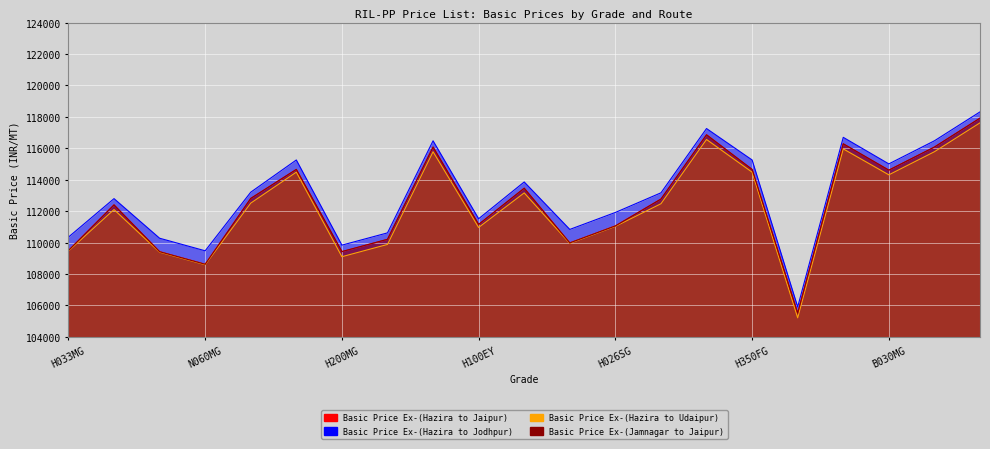

Reading left to right, what are all the values shown in this chart?

Basic Price Ex-(Hazira to Jaipur): H033MG=5492	H050MN=8402	H060MG=5422	N060MG=4622	N120MA=8812	H200FG=10652	H200MG=5422	H110MA=6202	B400MN=12082	H100EY=7152	H020EG=9462	H030SG=5982	H026SG=7062	H029SG=8772	H250FG=12862	H350FG=10652	UHF/ULF=1512	H200MK=12282	B030MG=10612	C015EG=12082	D120MA=13922
Basic Price Ex-(Hazira to Jodhpur): H033MG=6347	H050MN=8797	H060MG=6277	N060MG=5477	N120MA=9207	H200FG=11257	H200MG=5837	H110MA=6617	B400MN=12477	H100EY=7517	H020EG=9857	H030SG=6837	H026SG=7917	H029SG=9167	H250FG=13257	H350FG=11257	UHF/ULF=1907	H200MK=12697	B030MG=11007	C015EG=12477	D120MA=14317
Basic Price Ex-(Hazira to Udaipur): H033MG=5461	H050MN=8101	H060MG=5391	N060MG=4591	N120MA=8511	H200FG=10481	H200MG=5101	H110MA=5881	B400MN=11781	H100EY=6961	H020EG=9161	H030SG=5951	H026SG=7031	H029SG=8471	H250FG=12561	H350FG=10481	UHF/ULF=1211	H200MK=11961	B030MG=10311	C015EG=11781	D120MA=13621
Basic Price Ex-(Jamnagar to Jaipur): H033MG=5489	H050MN=8399	H060MG=5419	N060MG=4619	N120MA=8809	H200FG=10659	H200MG=5429	H110MA=6209	B400MN=12079	H100EY=7159	H020EG=9459	H030SG=5979	H026SG=7059	H029SG=8769	H250FG=12859	H350FG=10659	UHF/ULF=1509	H200MK=12289	B030MG=10609	C015EG=12079	D120MA=13919